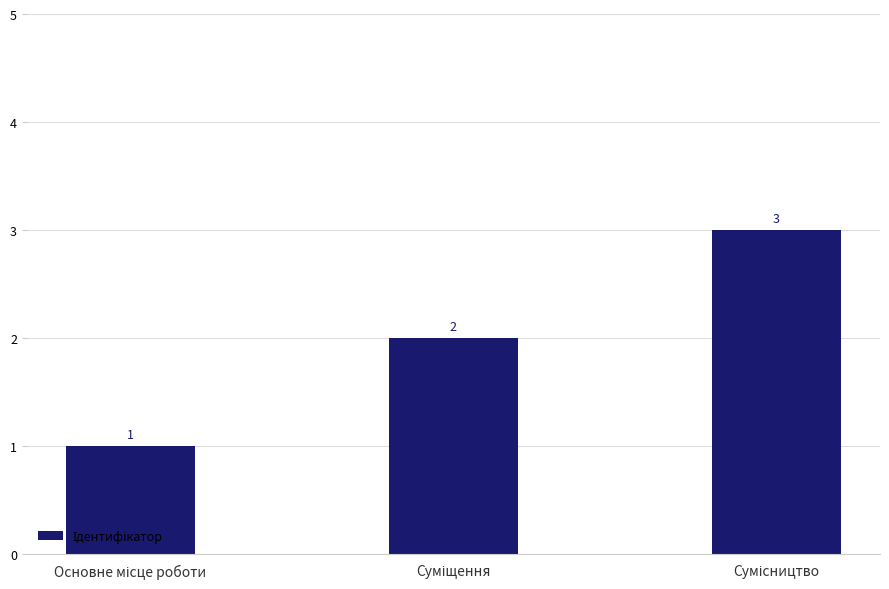

What is the maximum value shown in the chart?

3